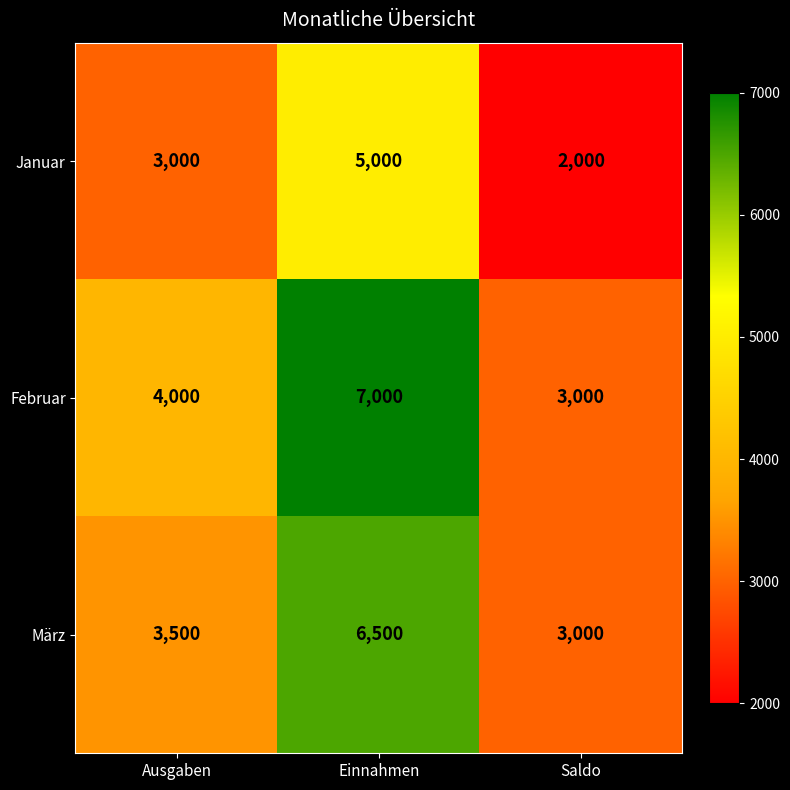

What is the minimum value shown in the chart?

2000